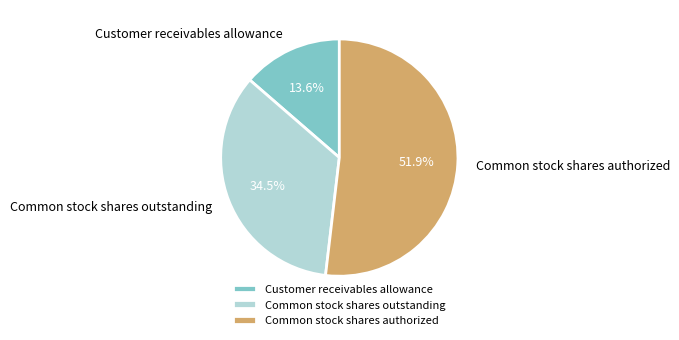

Rank the categories by value from lowest to highest.

Customer receivables allowance, Common stock shares outstanding, Common stock shares authorized